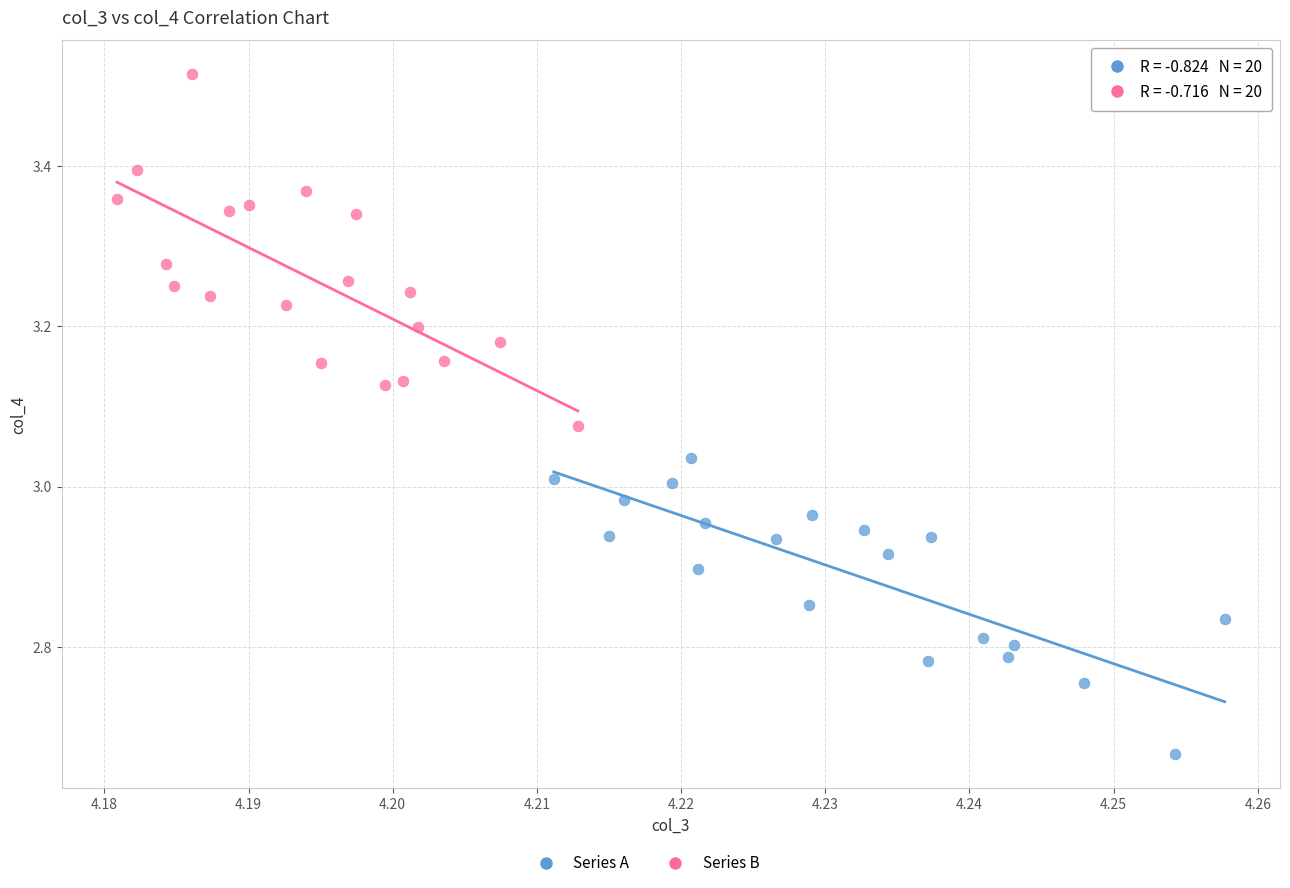

Which series reaches the minimum Y coordinate?

Series A